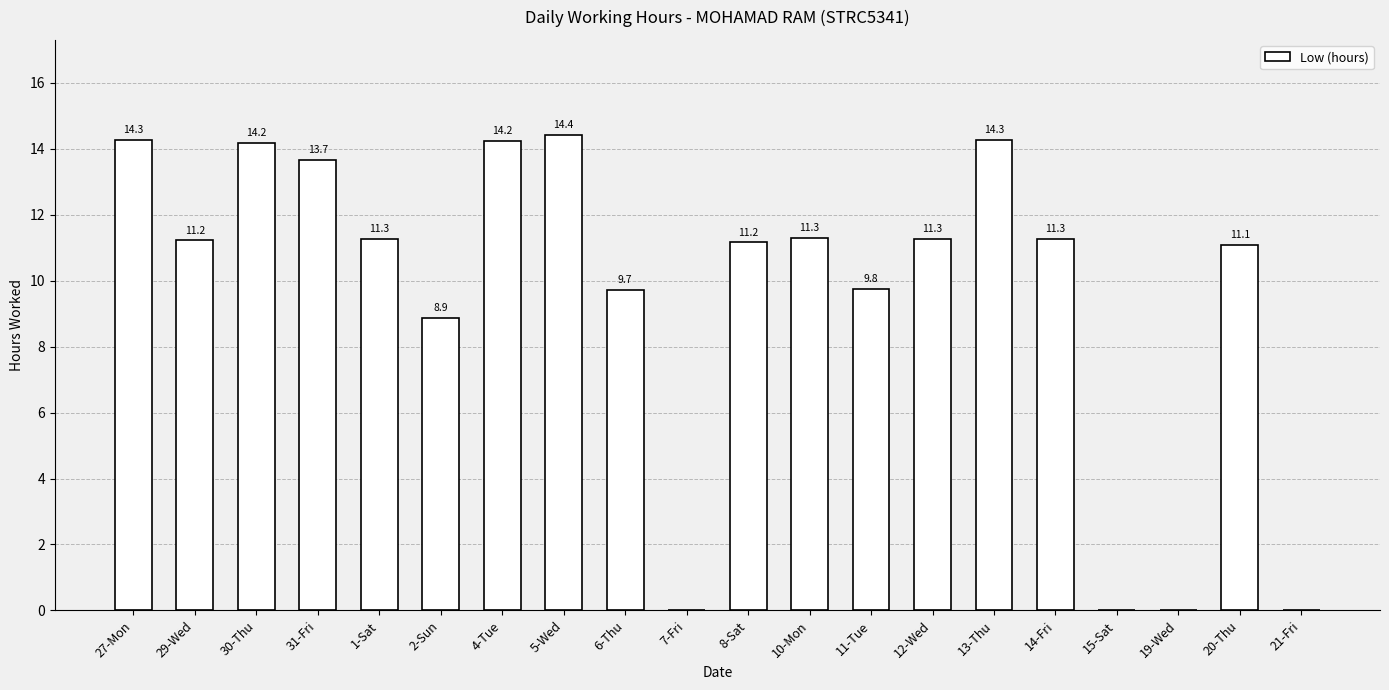

What is the sum of the values at 7-Fri and 14-Fri?

11.3